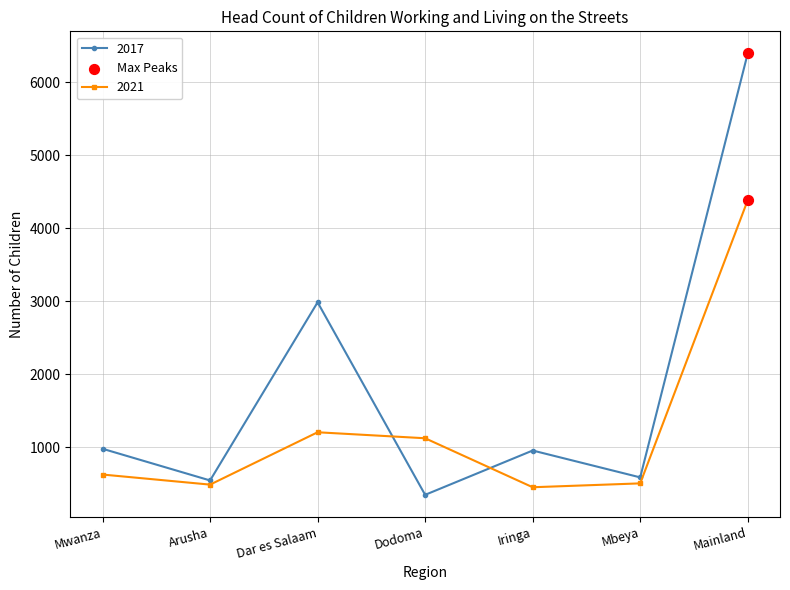

At how many categories does at least one series exceed 2007?

2